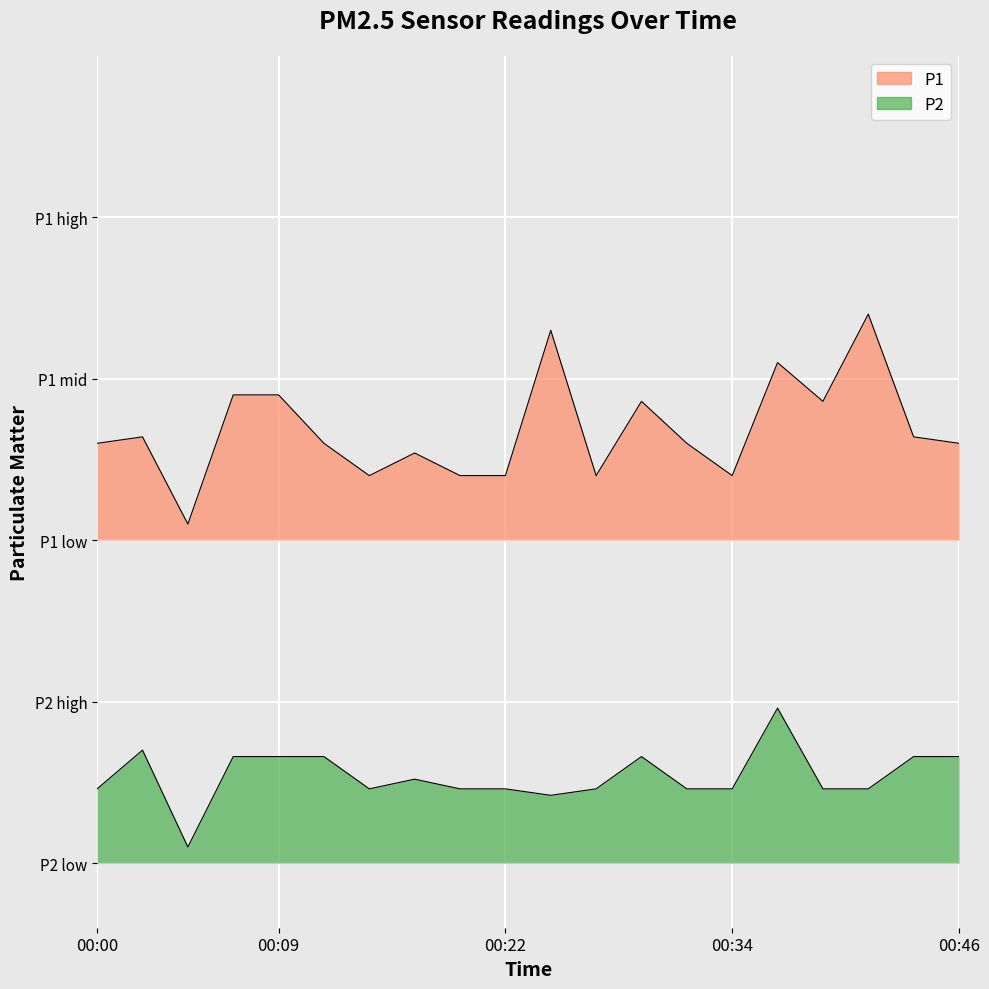

At how many categories does at least one series exceed 1?

20